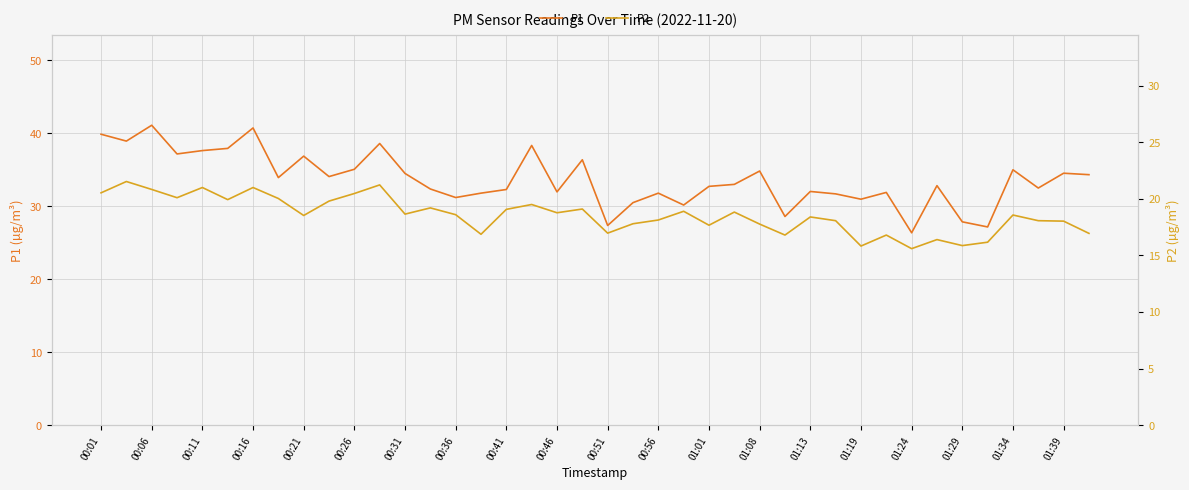

At how many categories does at least one series exceed 26?

40